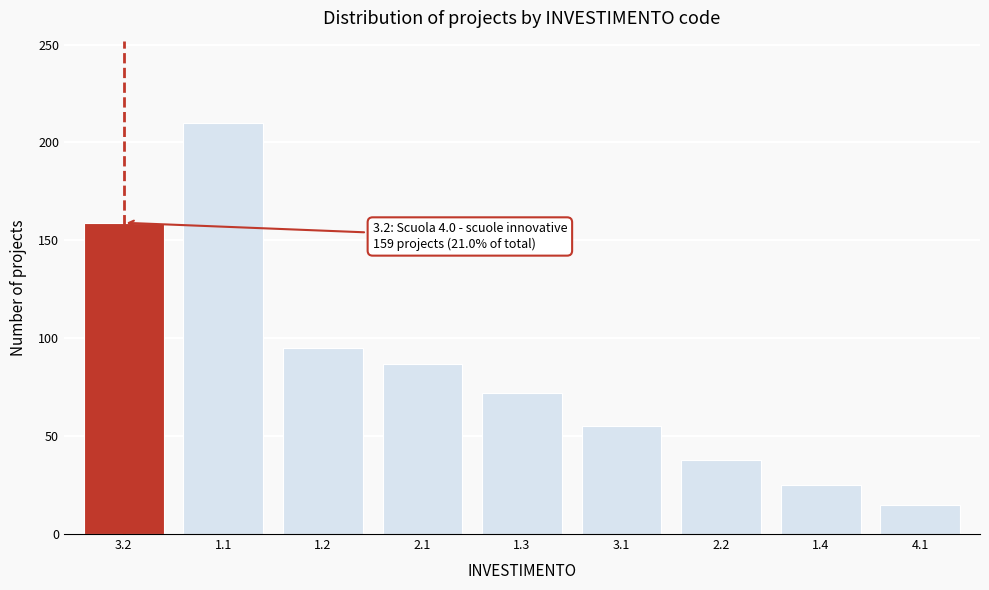

Reading left to right, transcribe all the data shown in this chart.

3.2=159	1.1=210	1.2=95	2.1=87	1.3=72	3.1=55	2.2=38	1.4=25	4.1=15